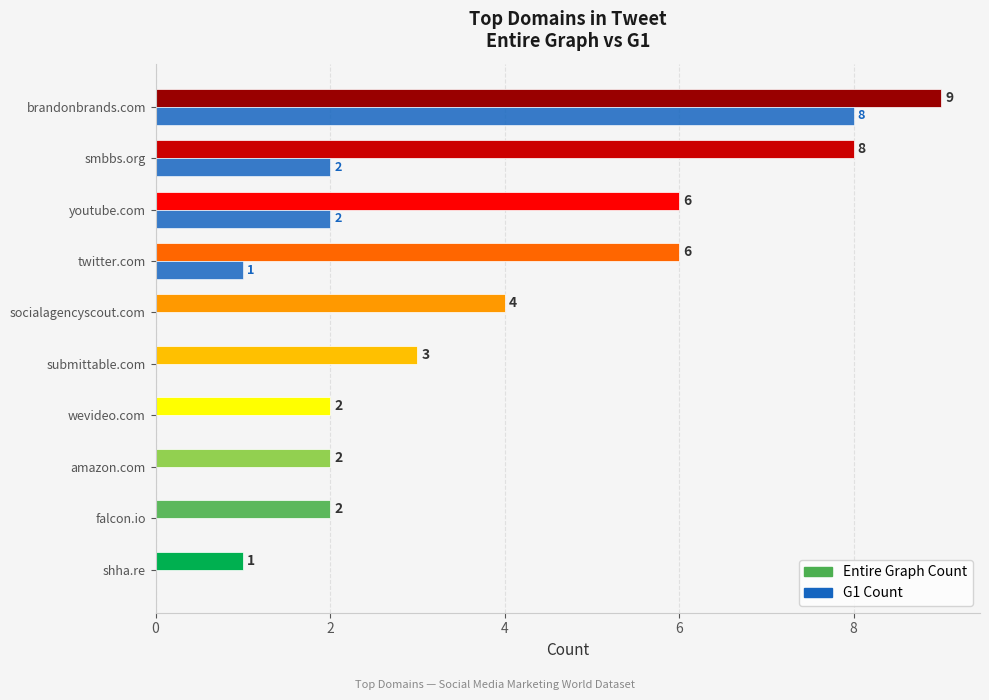

Count the G1 Count values in the range 0 to 2.

9